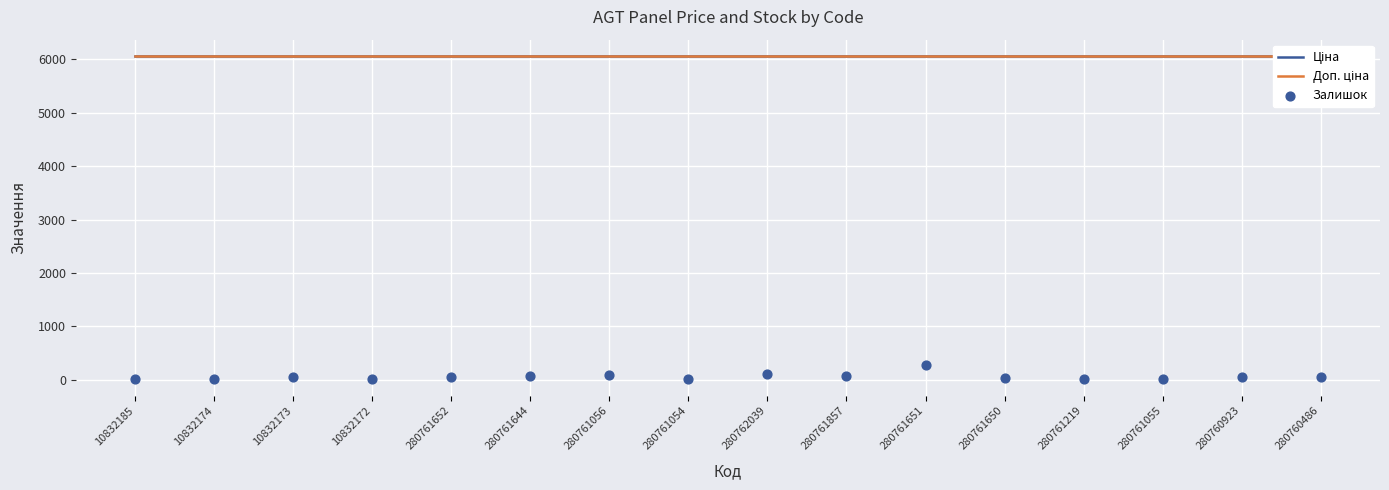

What is the total value across all series at 280760923?

12188.5